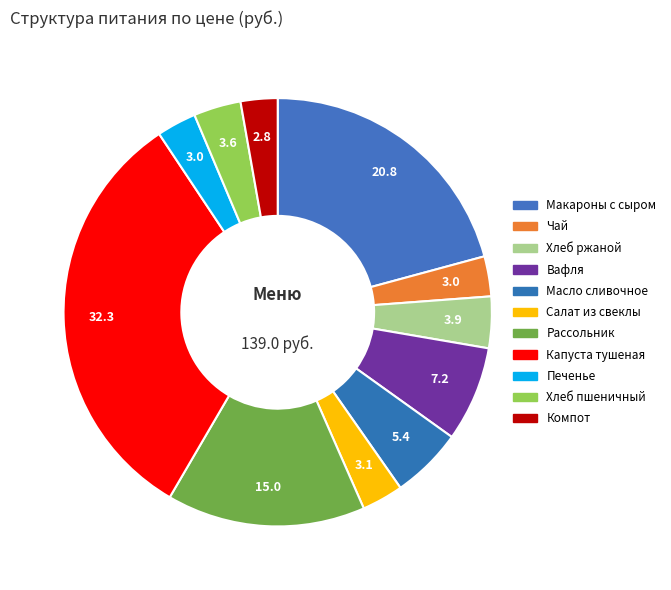

Is there any slice that represents more than half of the pie?

No